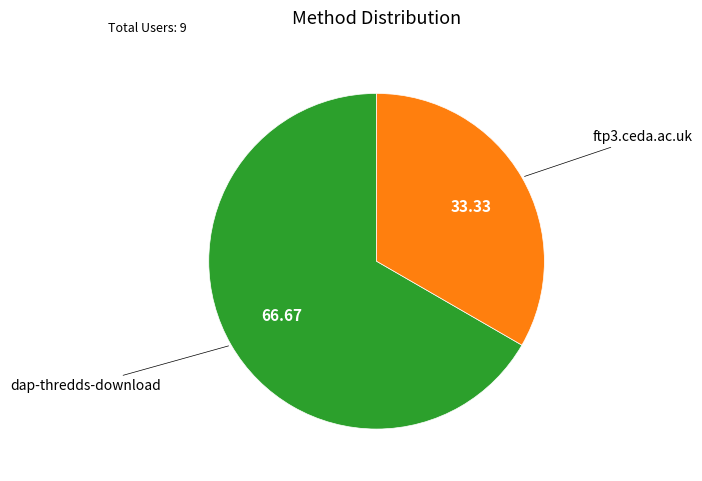

Is there a majority slice in this chart?

Yes